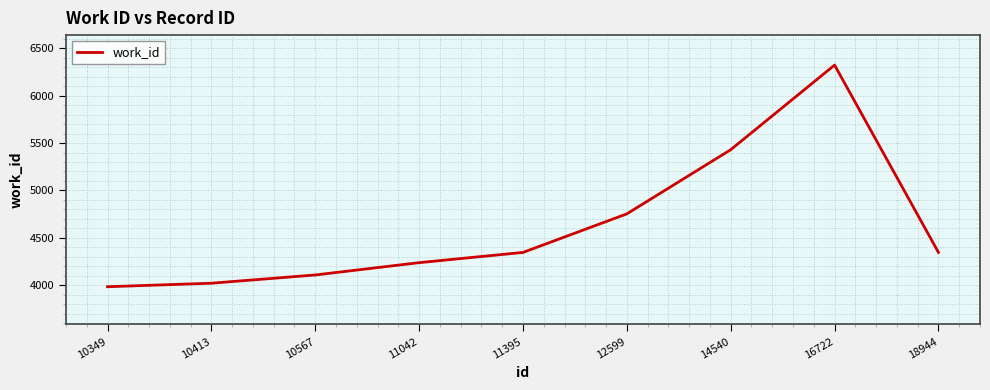

Does the chart have visible grid lines?

Yes